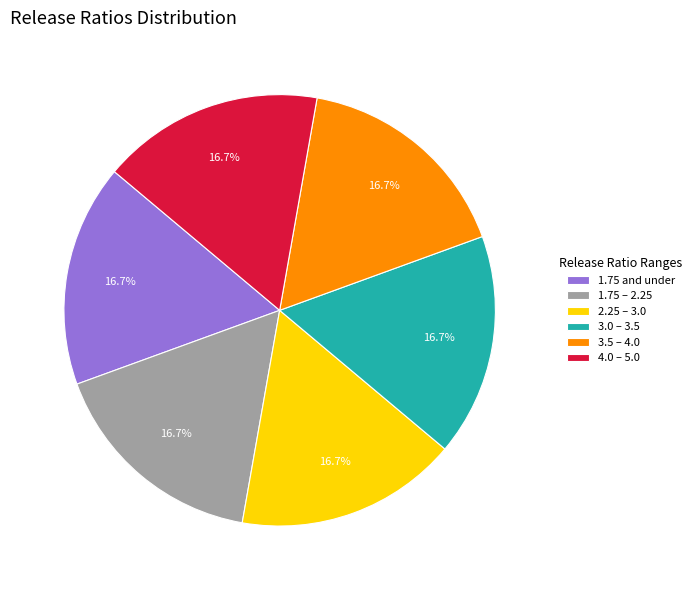

How many segments does this pie chart have?

6